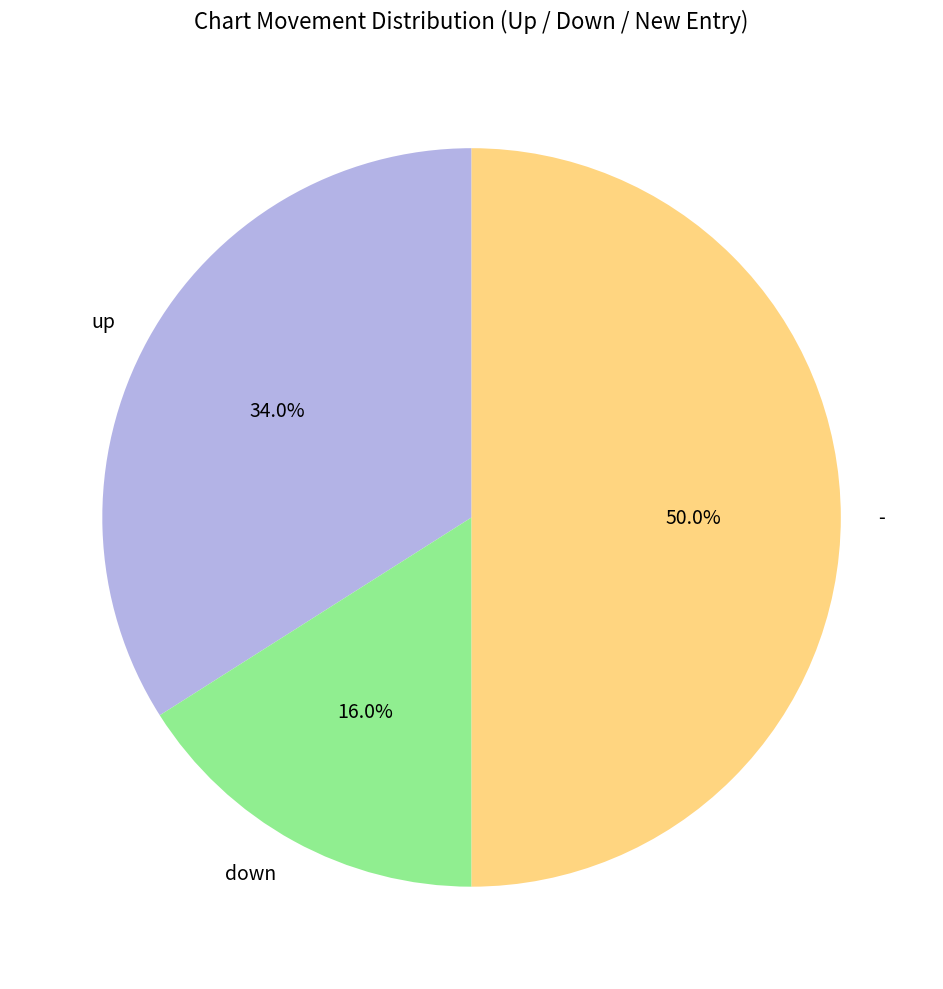

To the nearest percent, what percentage of the pie is -?

50%